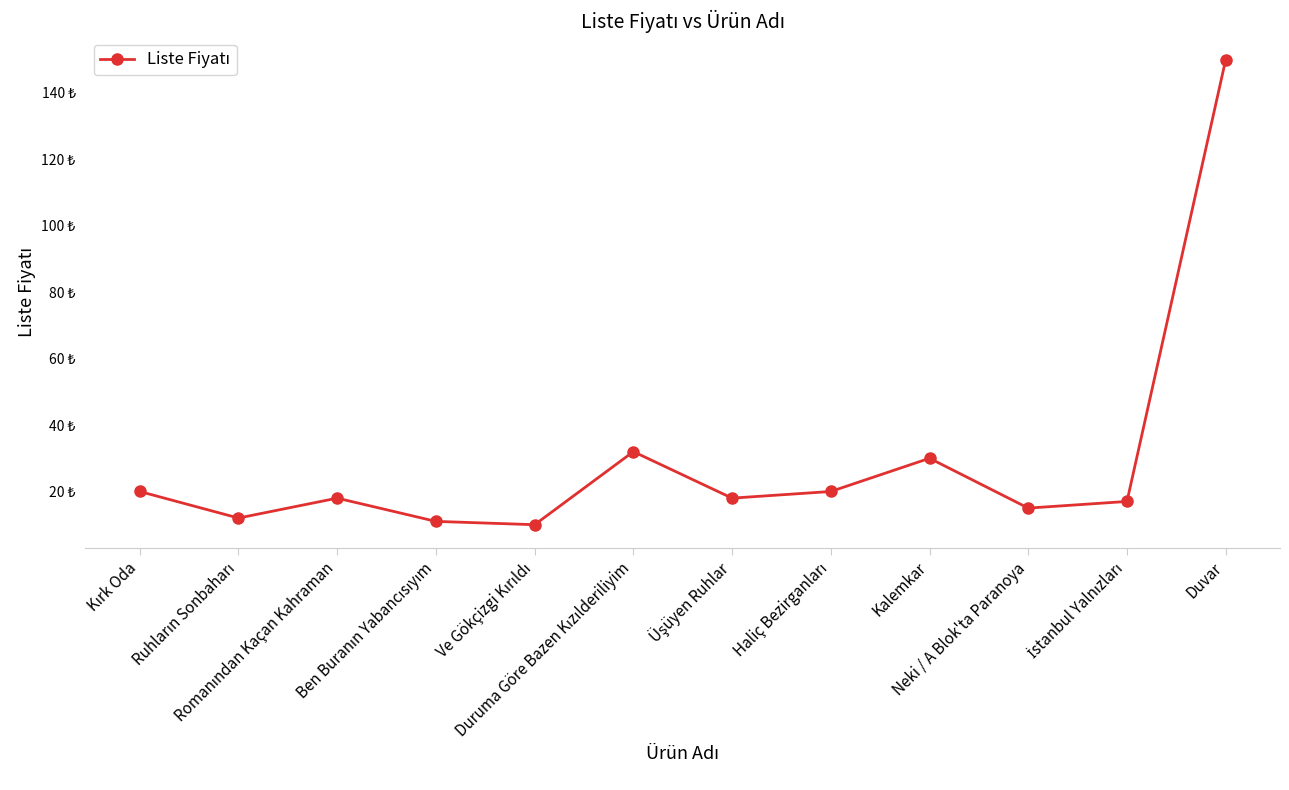

What is the value of the 6th point from the left?

32